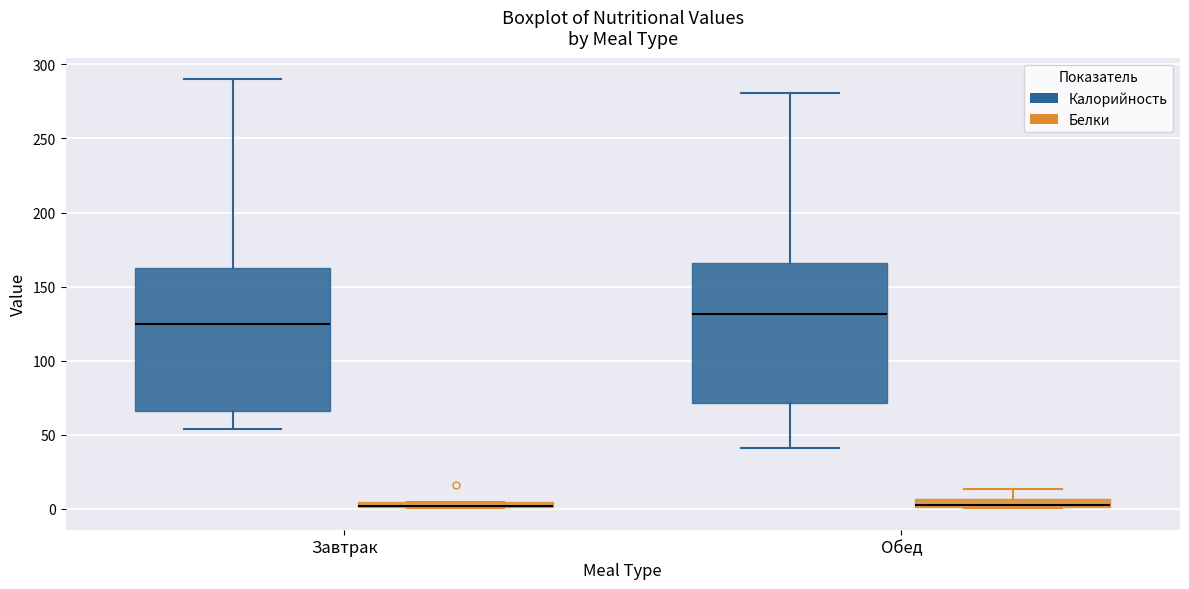

Where is the lower edge of the box for Завтрак (Белки) on the y-axis? The values are not printed on the chart, so give them approximately, as read against the axis.

0